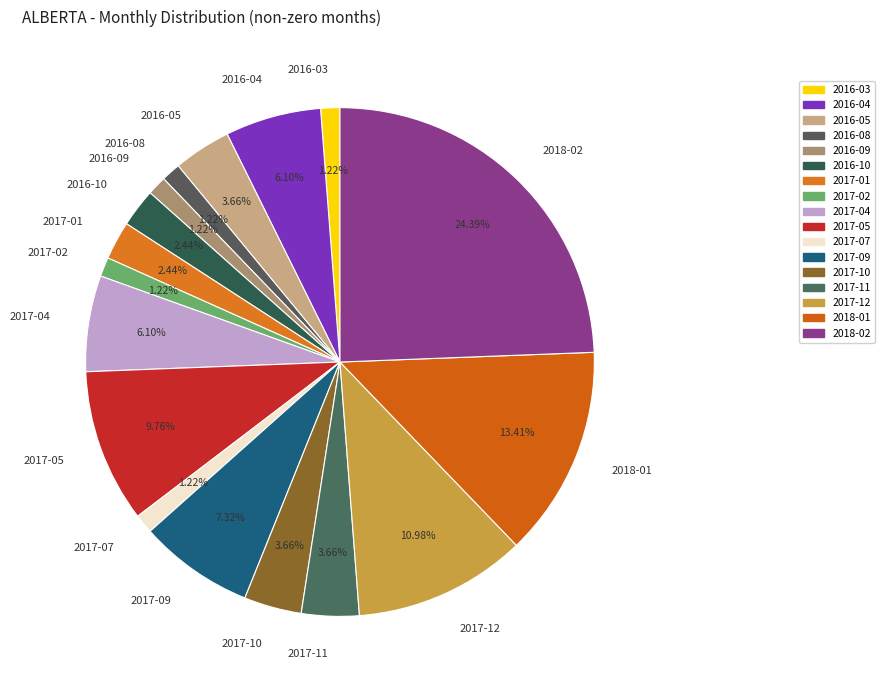

Between 2016-04 and 2017-07, which is larger?

2016-04